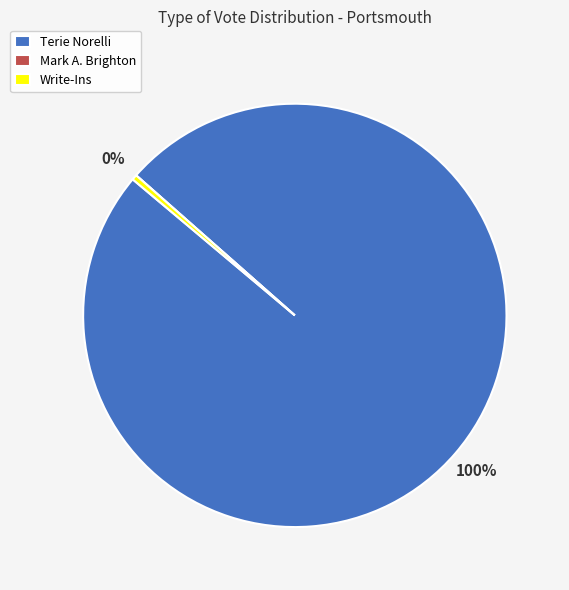

The Write-Ins slice represents 0% of the pie. True or false?

True